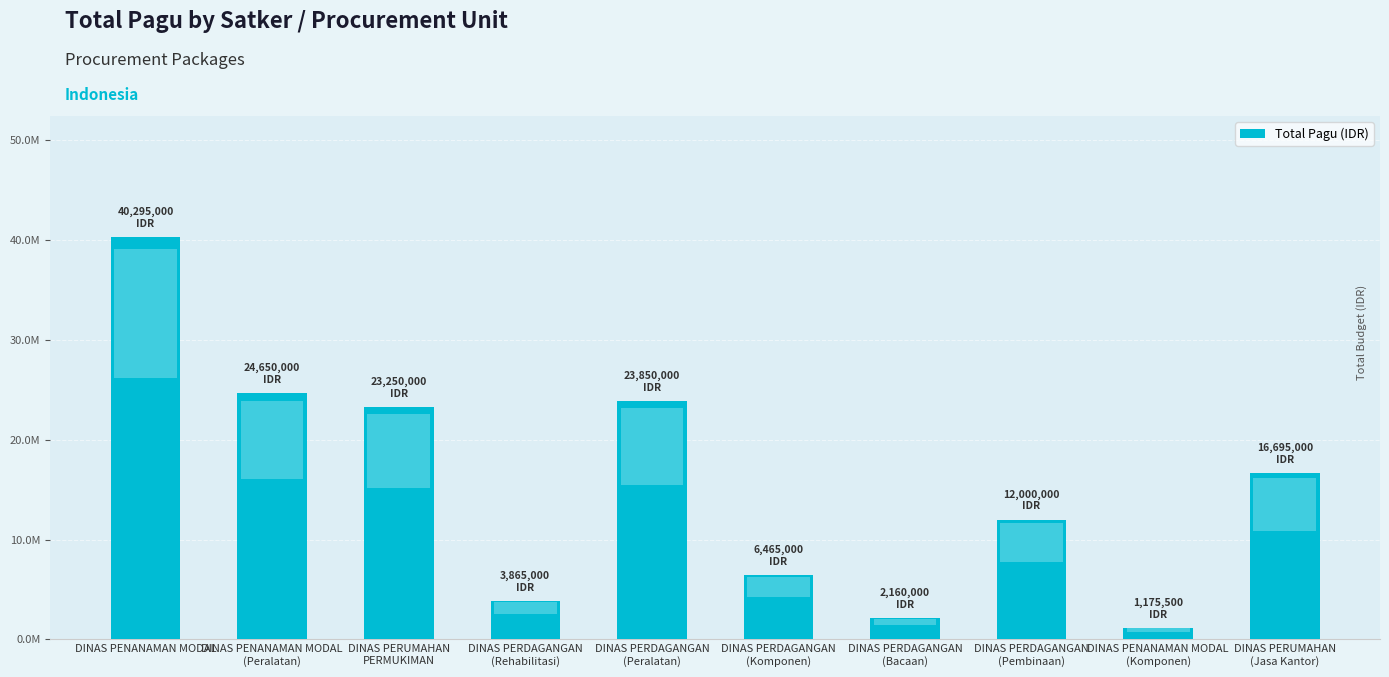

Does the chart contain any negative values?

No